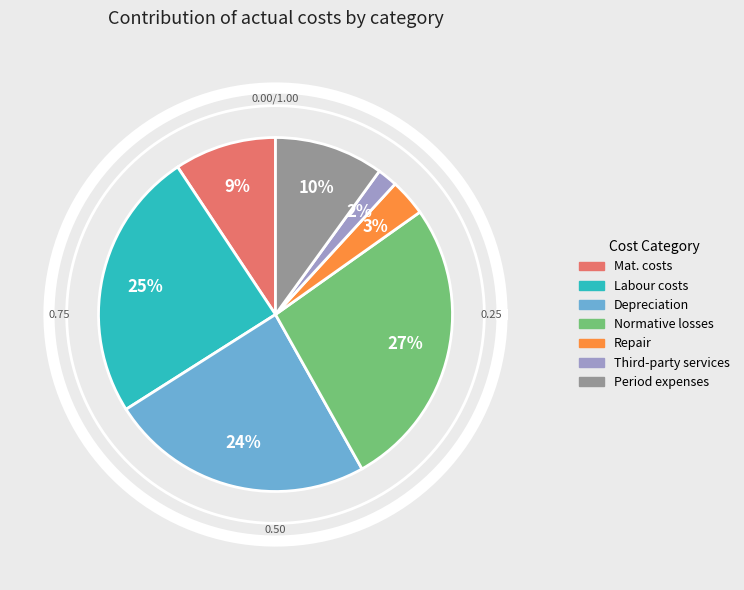

To the nearest percent, what is the average slice percentage?

14%